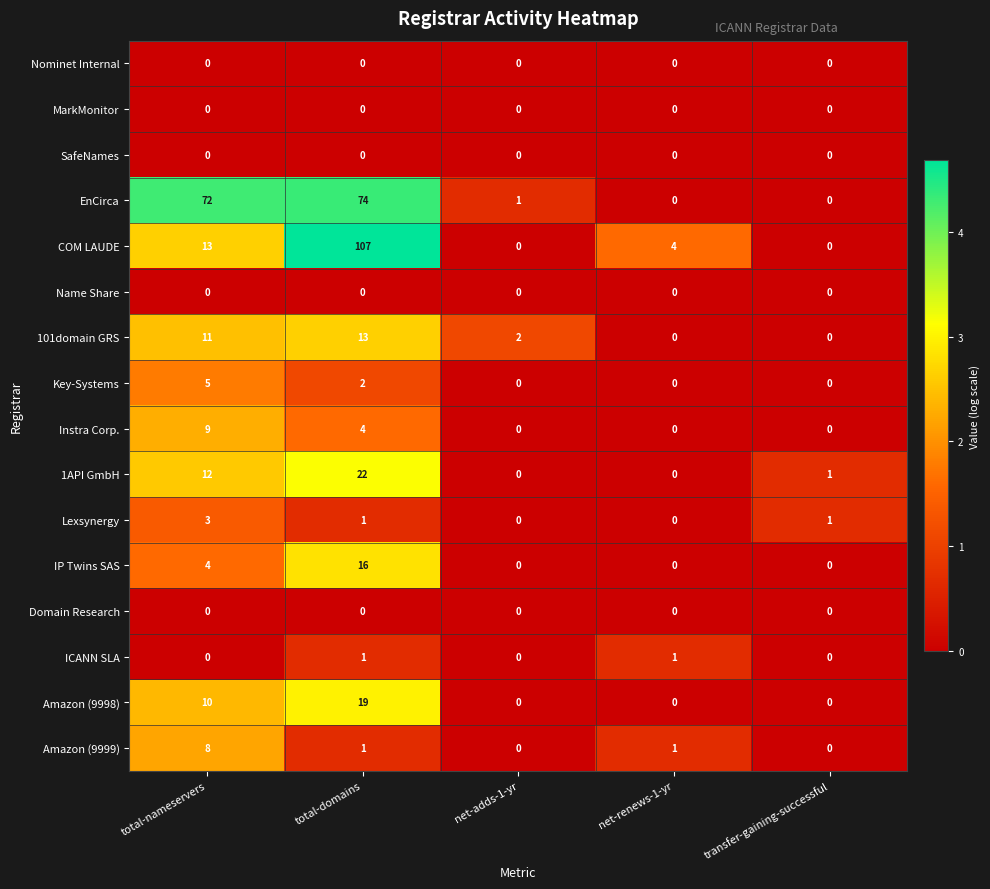

The IP Twins SAS series shows -7 at net-renews-1-yr. True or false?

False